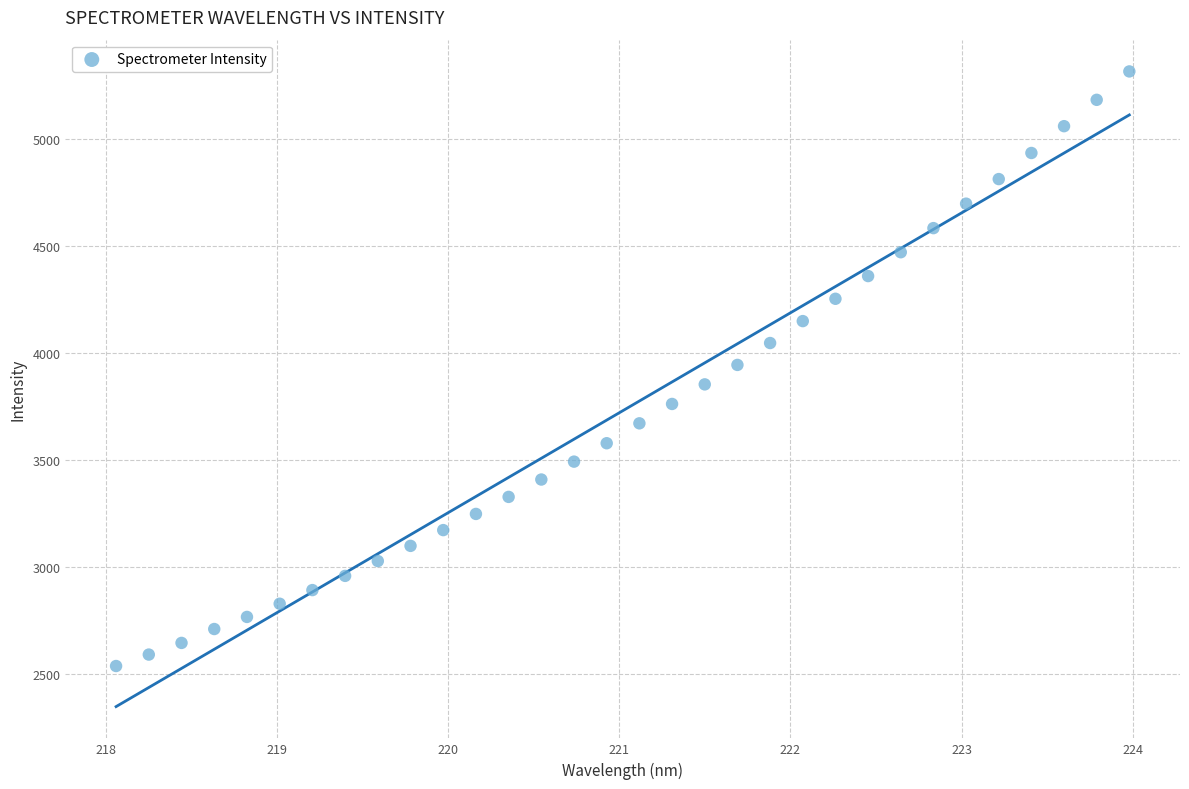

What is the range of Y values (max minus min)?

2781.5